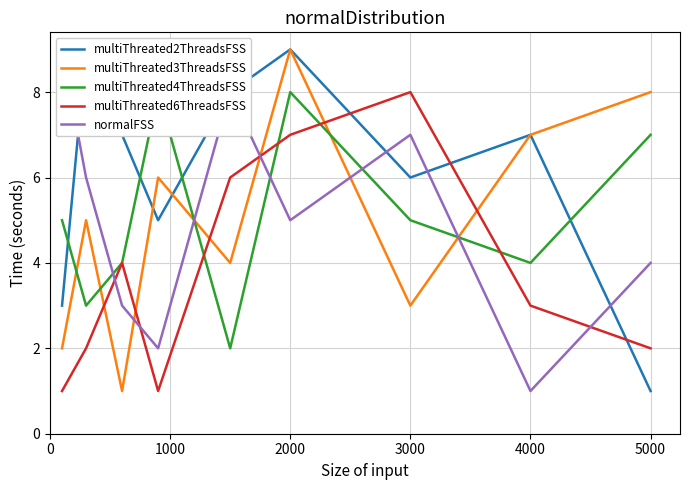

What is the sum of the multiThreated3ThreadsFSS values at 5000 and 3000?

11